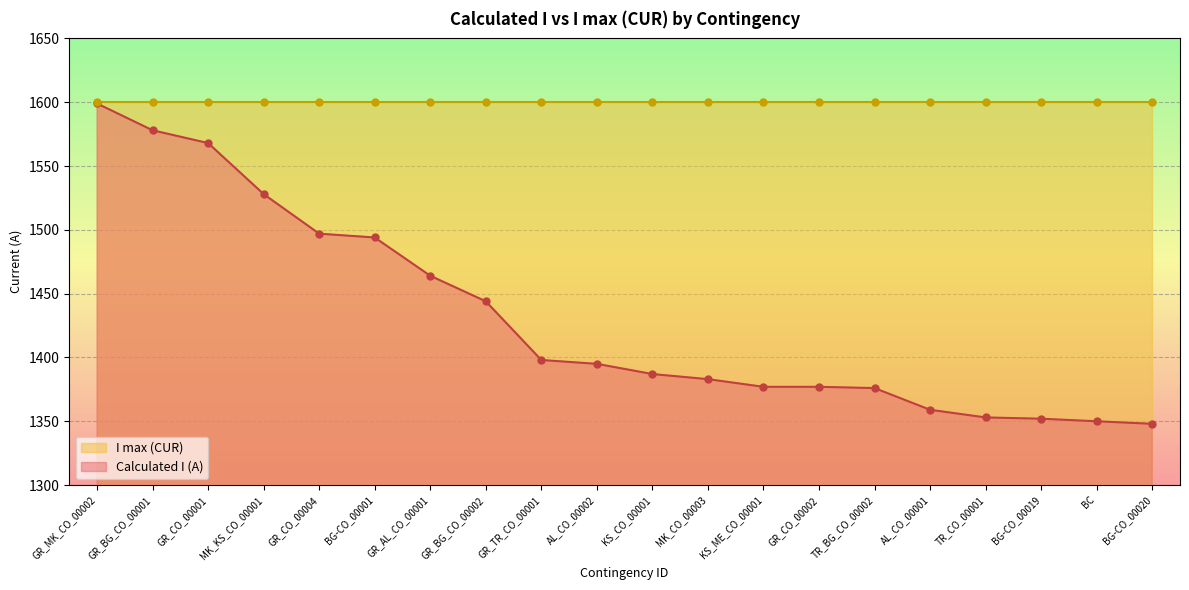

Approximately how many times larger is the value at GR_CO_00002 compared to TR_BG_CO_00002?

1.0